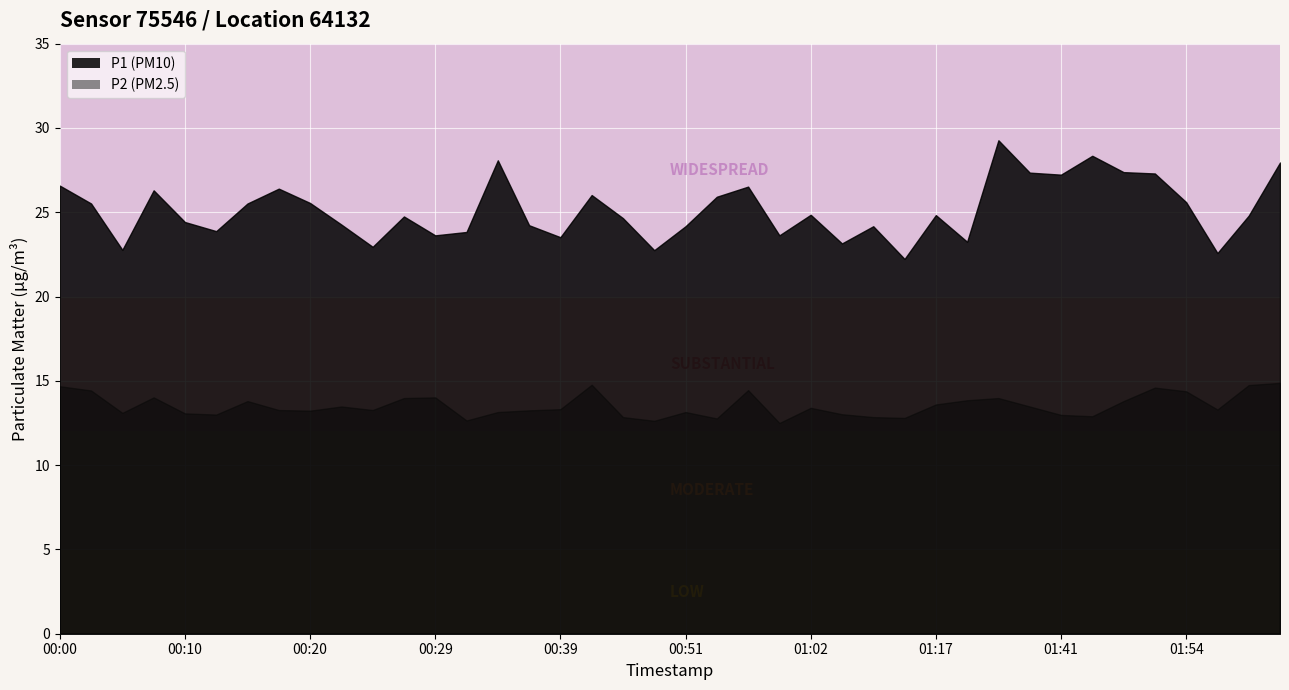

What is the difference between the second highest and second lowest values in the P1 series?

5.8